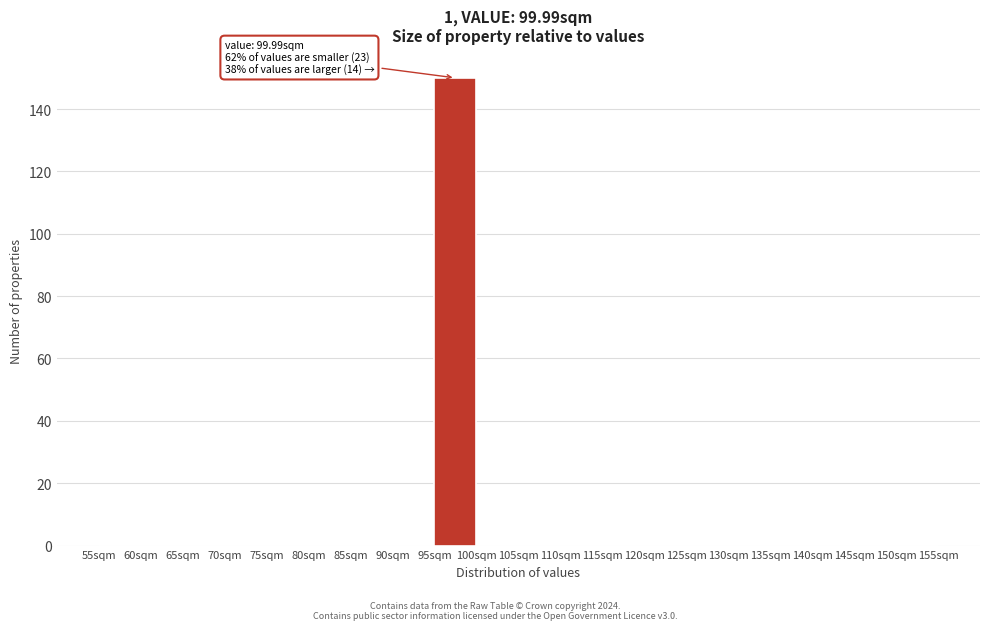

Over which range of the x-axis is the bar tallest?

95 to 100